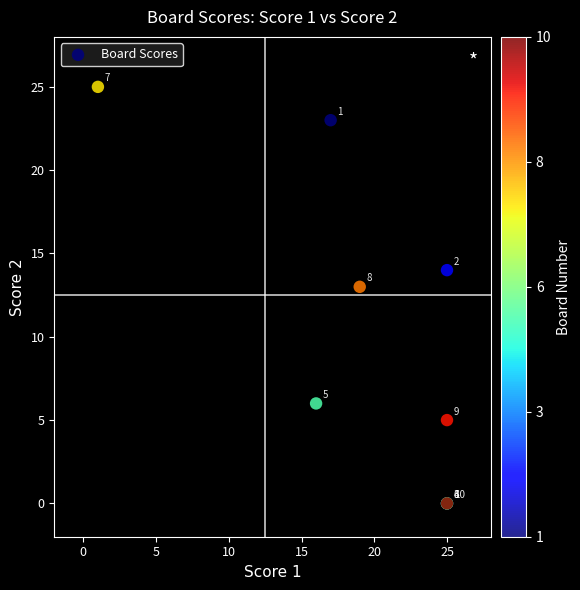

What Y value in the scatter plot is closest to 12?

13